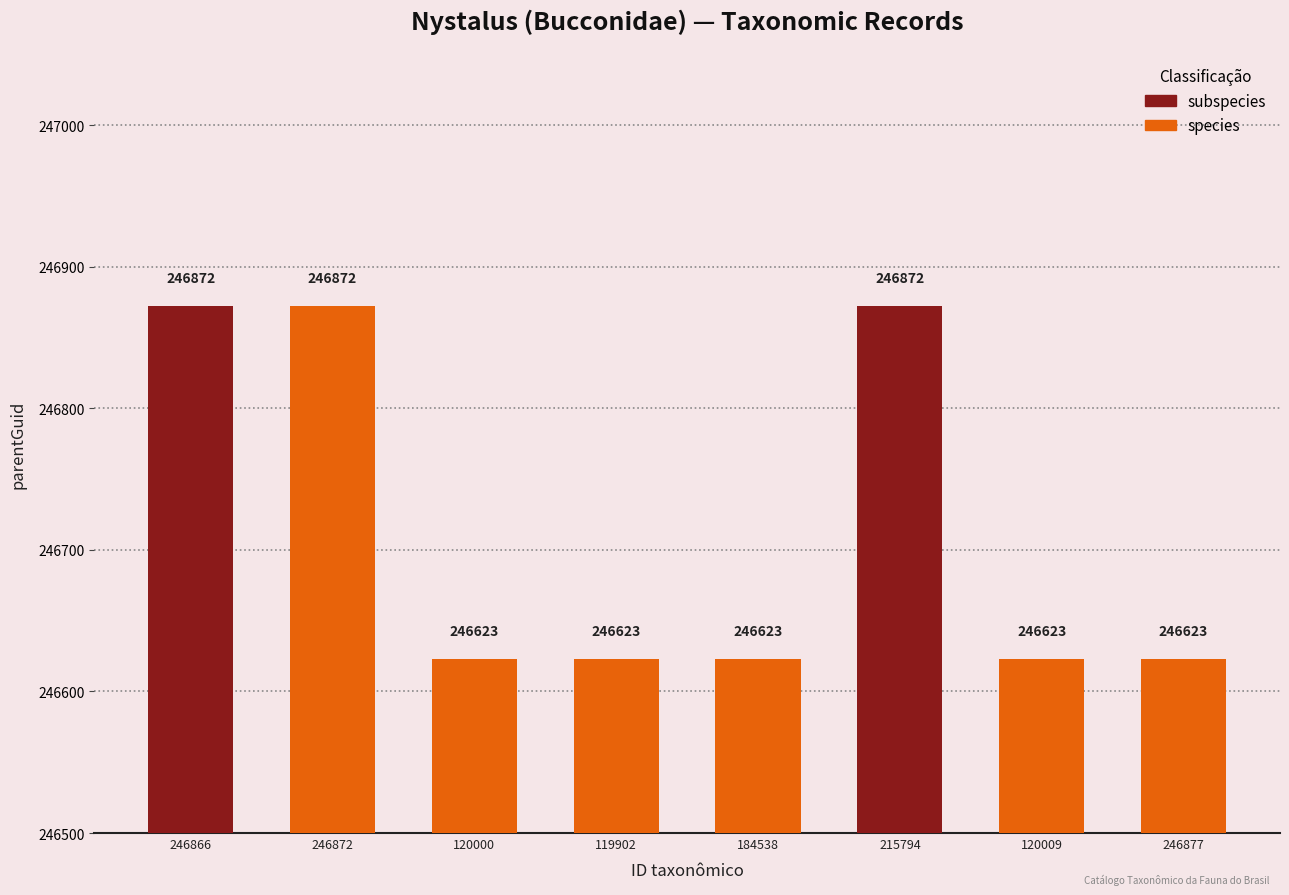

What position from the left is 246872?

2